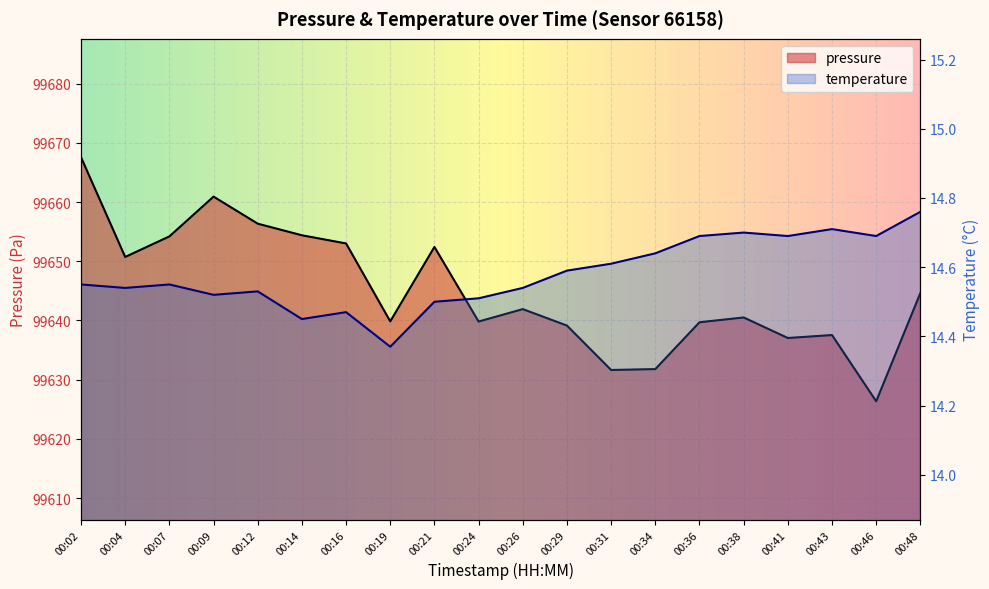

At which label does temperature reach its minimum?

00:19